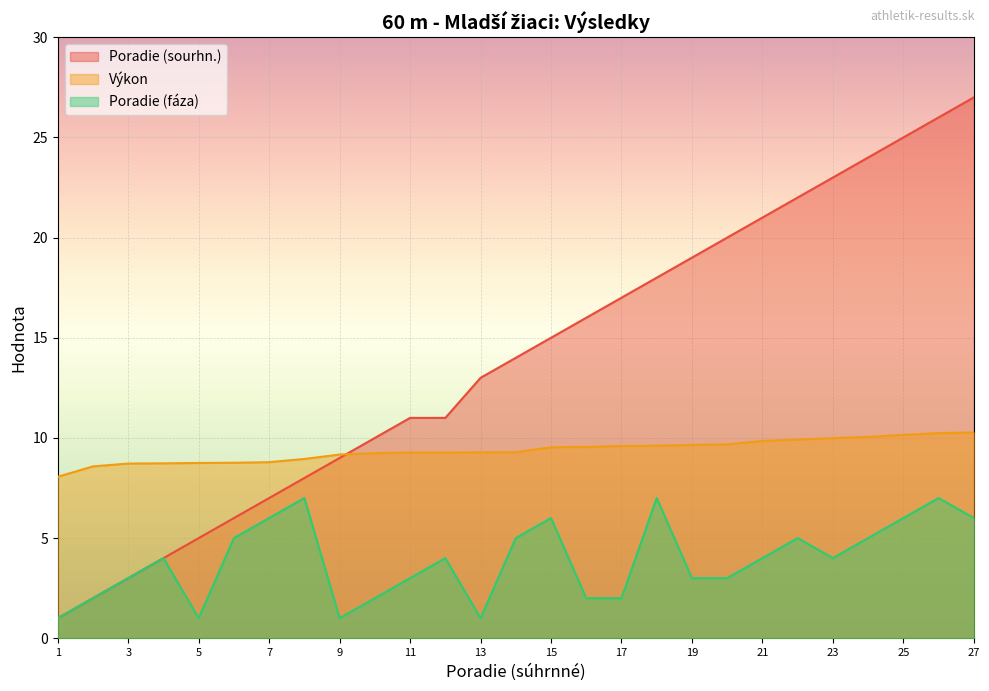

What is the highest value of the Poradie (sourhn.) series?

27.0